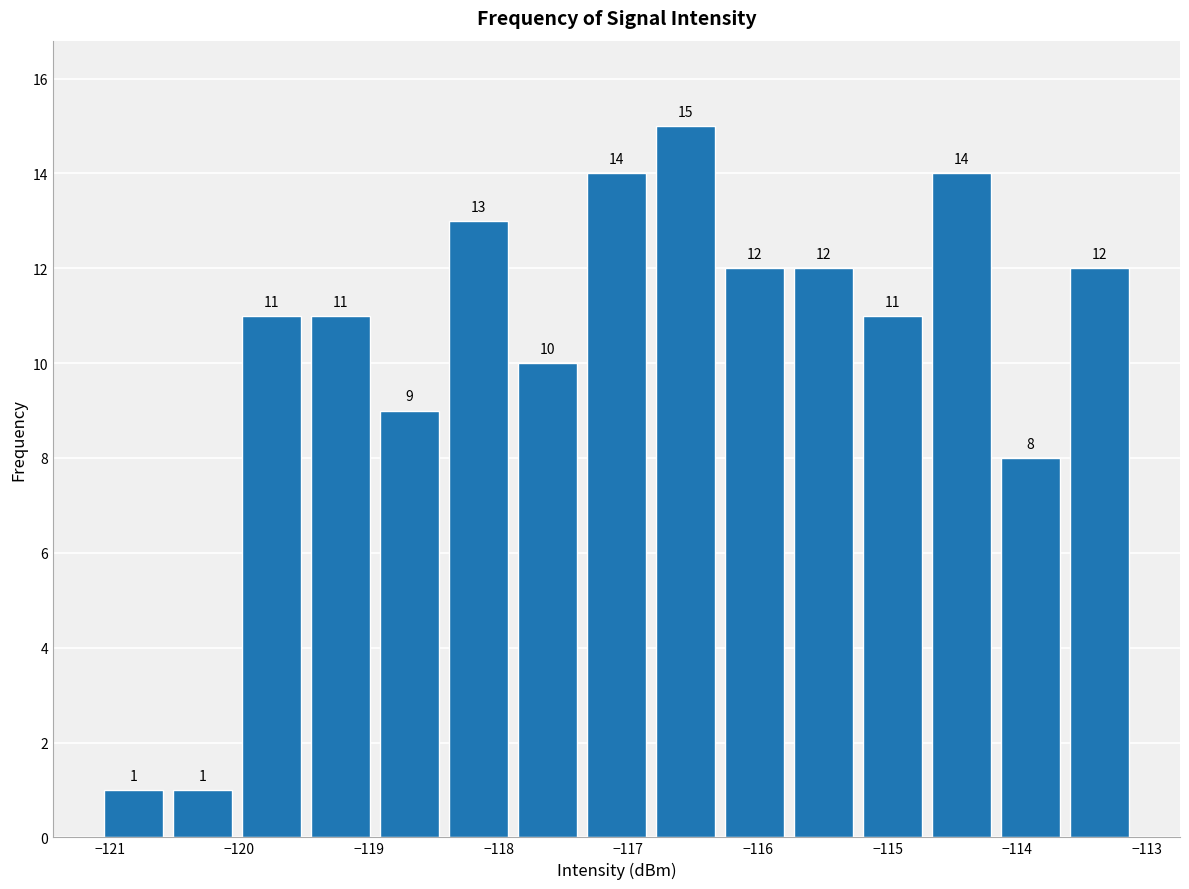

Reading left to right, list every bar in this chart as the range it spans on the x-axis followed by its height. The bar edges are not printed on the chart, so give them approximately, as read against the axis.

-121.1 to -120.5: 1
-120.5 to -120.0: 1
-120.0 to -119.5: 11
-119.5 to -119.0: 11
-119.0 to -118.4: 9
-118.4 to -117.9: 13
-117.9 to -117.4: 10
-117.4 to -116.8: 14
-116.8 to -116.3: 15
-116.3 to -115.8: 12
-115.8 to -115.2: 12
-115.2 to -114.7: 11
-114.7 to -114.2: 14
-114.2 to -113.6: 8
-113.6 to -113.1: 12